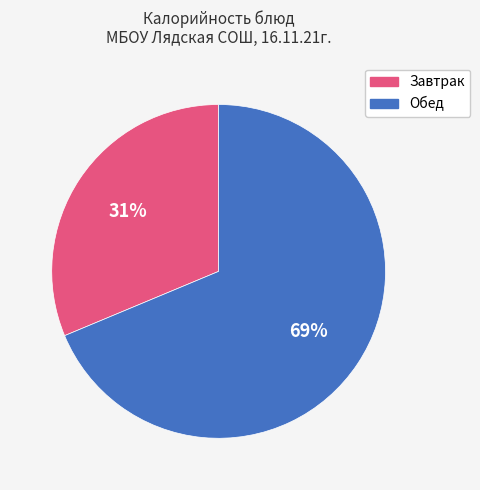

Is there a majority slice in this chart?

Yes